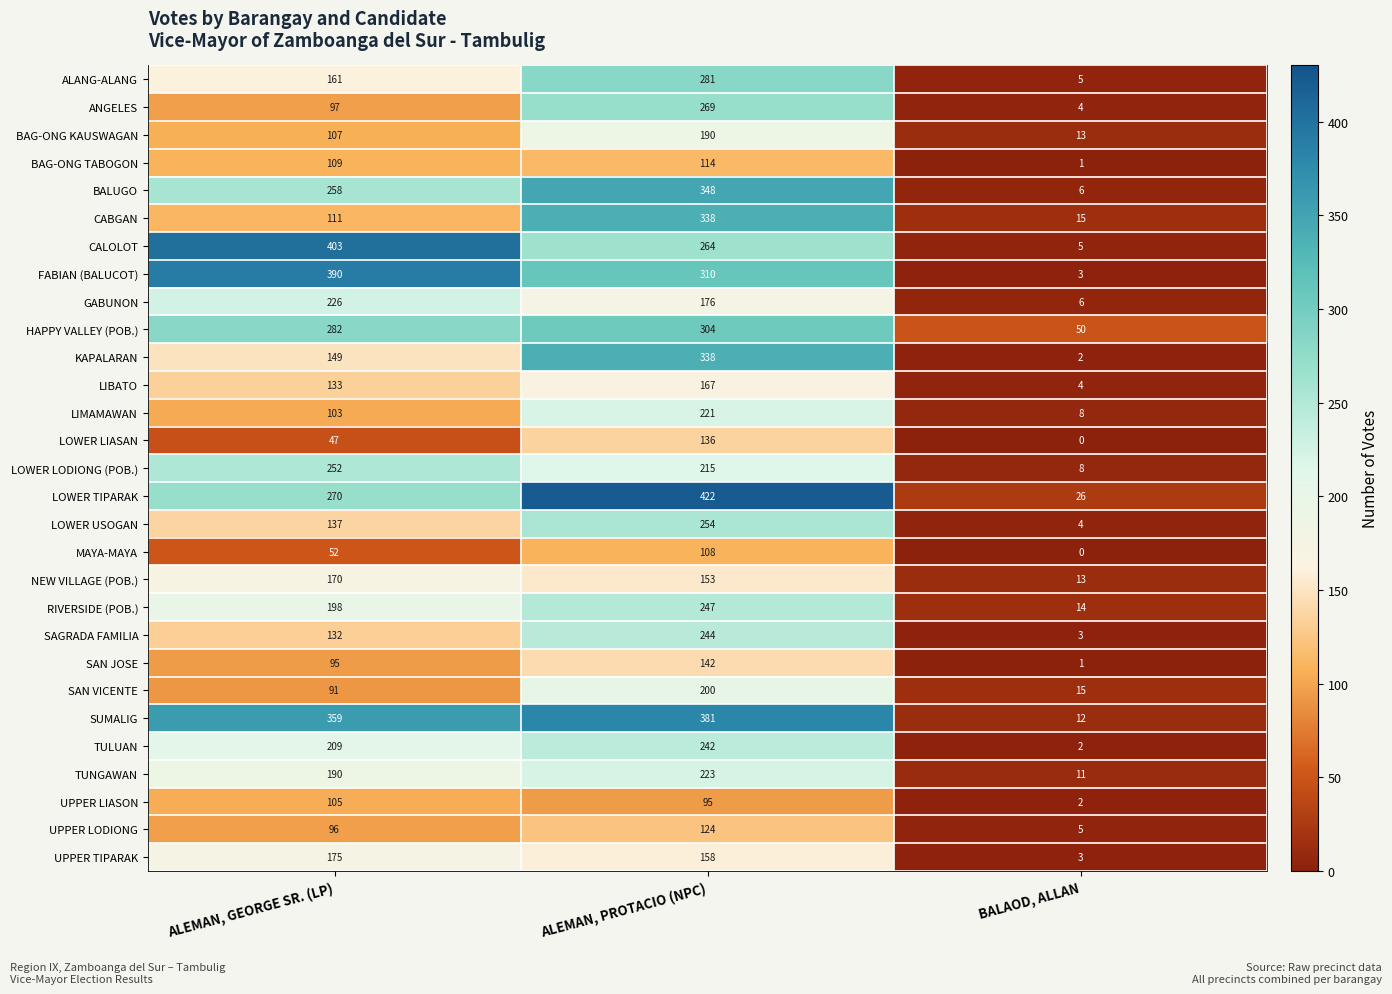

What is the spread (max minus min) of values at ALEMAN, PROTACIO (NPC)?

327